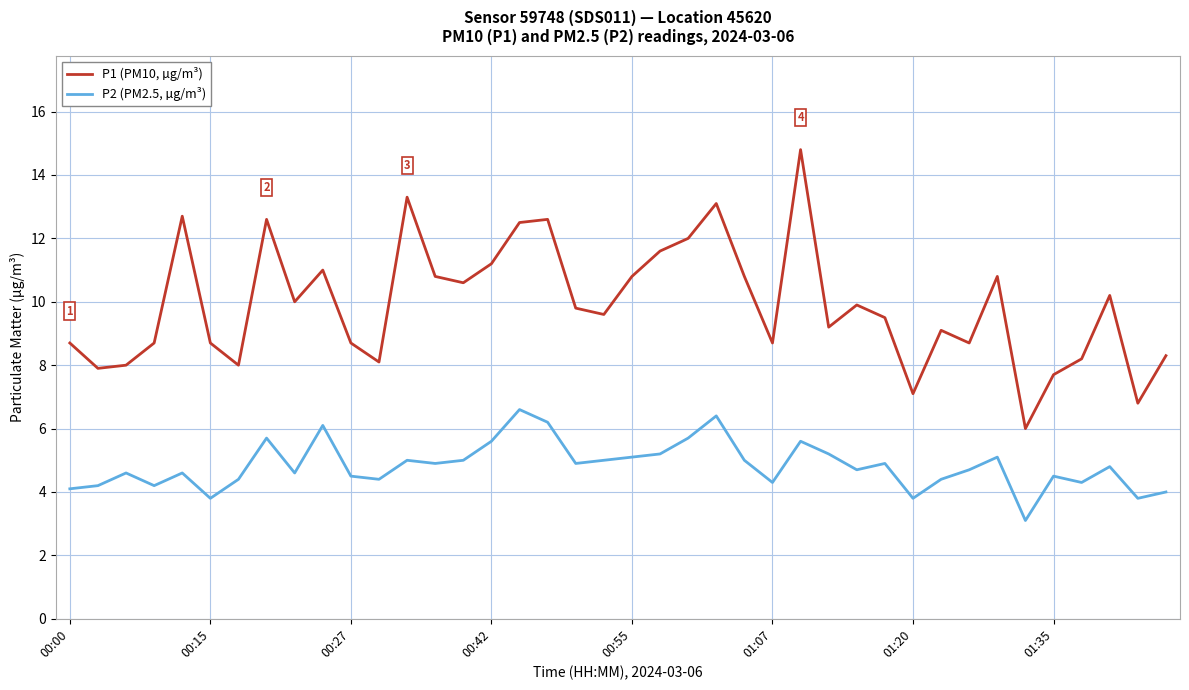

Reading left to right, extract all data points from this chart.

P1 (PM10, µg/m³): 8.7	7.9	8.0	8.7	12.7	8.7	8.0	12.6	10.0	11.0	8.7	8.1	13.3	10.8	10.6	11.2	12.5	12.6	9.8	9.6	10.8	11.6	12.0	13.1	10.8	8.7	14.8	9.2	9.9	9.5	7.1	9.1	8.7	10.8	6.0	7.7	8.2	10.2	6.8	8.3
P2 (PM2.5, µg/m³): 4.1	4.2	4.6	4.2	4.6	3.8	4.4	5.7	4.6	6.1	4.5	4.4	5.0	4.9	5.0	5.6	6.6	6.2	4.9	5.0	5.1	5.2	5.7	6.4	5.0	4.3	5.6	5.2	4.7	4.9	3.8	4.4	4.7	5.1	3.1	4.5	4.3	4.8	3.8	4.0